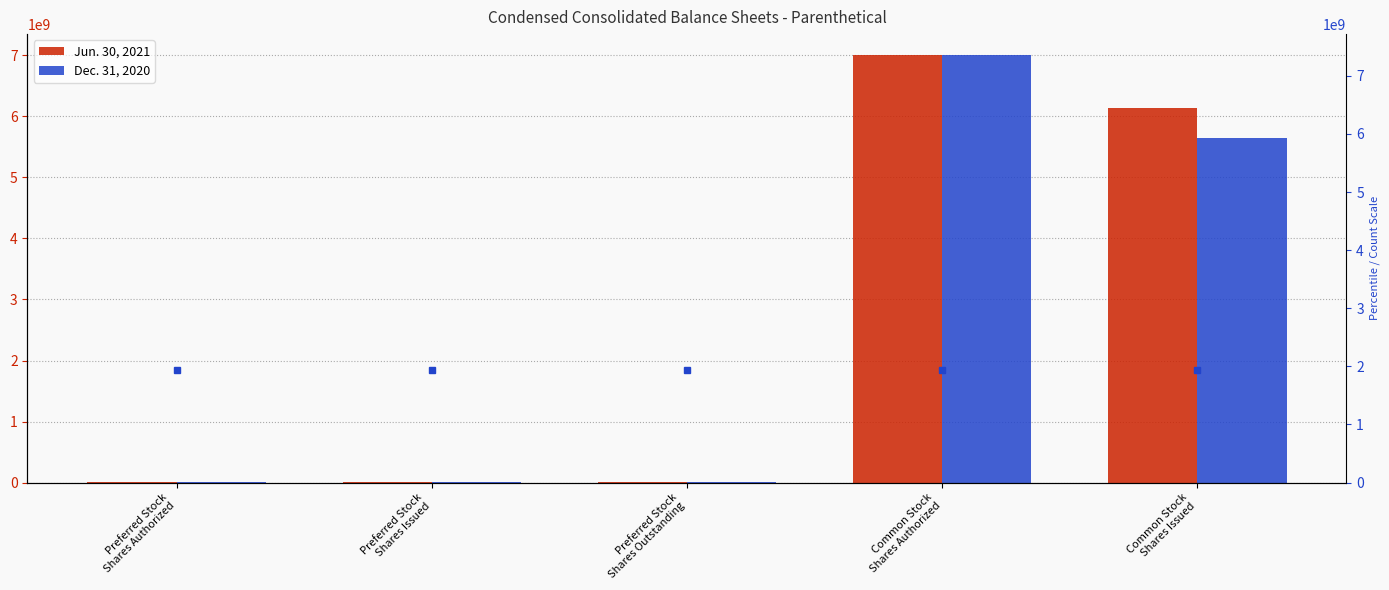

What is the difference between the second highest and minimum values in the Jun. 30, 2021 series?

6141666754